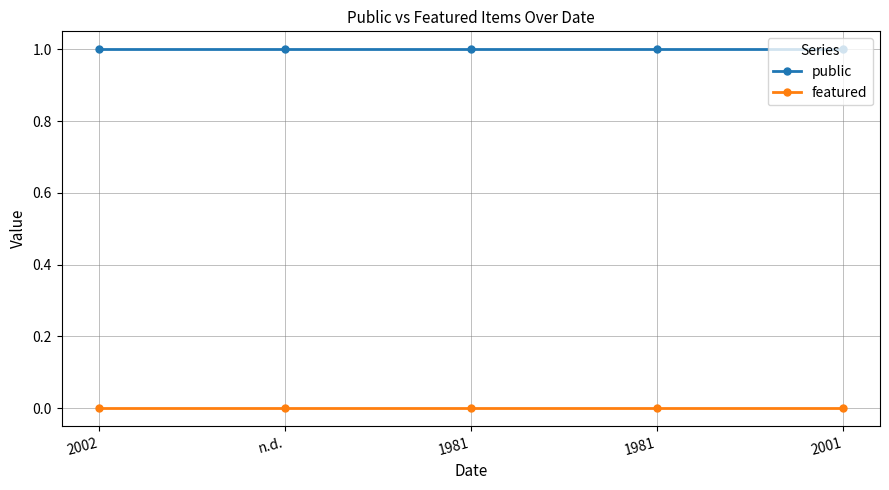

True or false: featured has more than 1 interior local peaks.

False